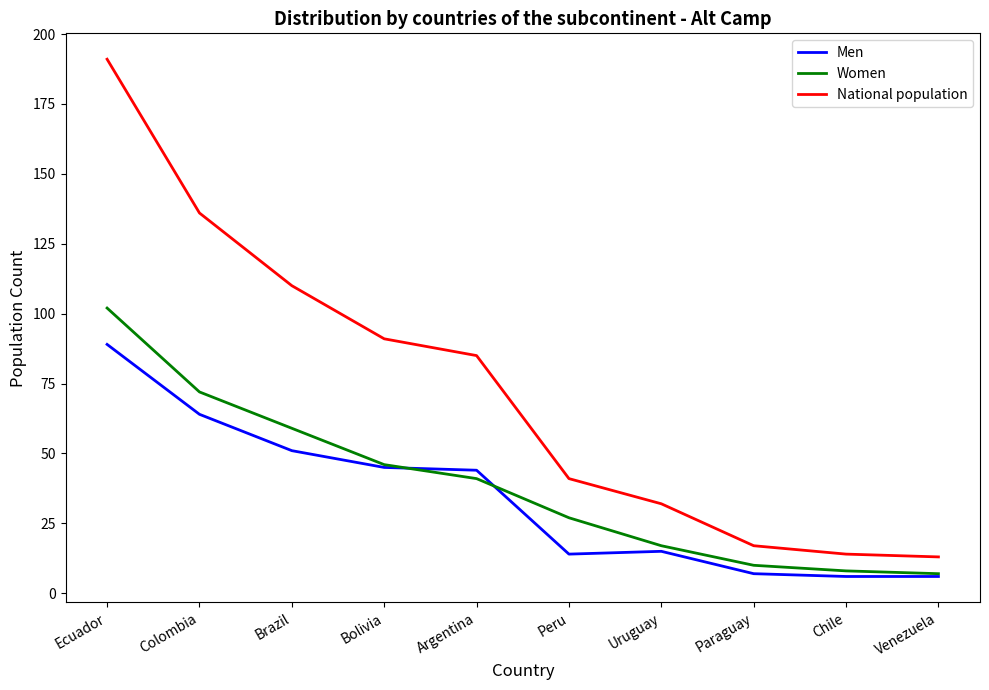

True or false: National population has a value of 22 at Peru.

False